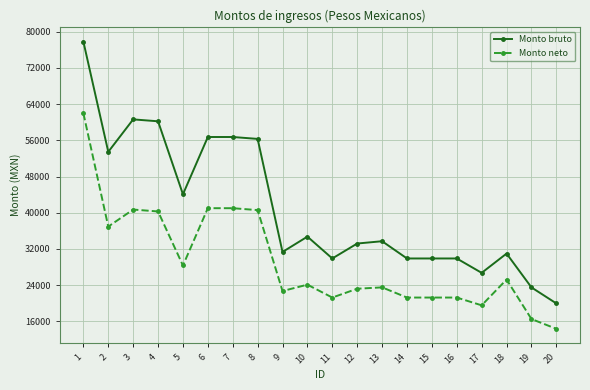

What is the difference between the highest and lowest values at 13?

10193.8